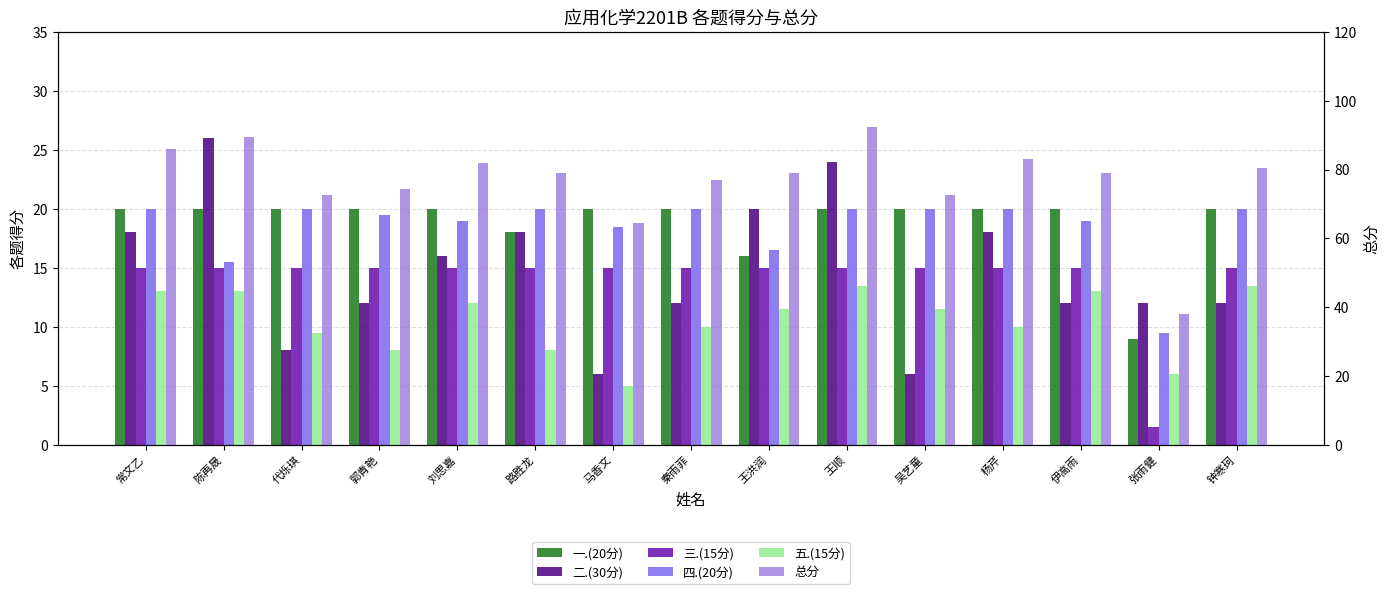

Reading left to right, transcribe all the data shown in this chart.

一.(20分): 常文乙=20.0	陈再晟=20.0	代烁琪=20.0	郭青艳=20.0	刘思嘉=20.0	路胜龙=18.0	马香文=20.0	秦雨菲=20.0	王洪润=16.0	王顺=20.0	吴艺童=20.0	杨芹=20.0	伊高雨=20.0	张雨健=9.0	钟寒珂=20.0
二.(30分): 常文乙=18.0	陈再晟=26.0	代烁琪=8.0	郭青艳=12.0	刘思嘉=16.0	路胜龙=18.0	马香文=6.0	秦雨菲=12.0	王洪润=20.0	王顺=24.0	吴艺童=6.0	杨芹=18.0	伊高雨=12.0	张雨健=12.0	钟寒珂=12.0
三.(15分): 常文乙=15.0	陈再晟=15.0	代烁琪=15.0	郭青艳=15.0	刘思嘉=15.0	路胜龙=15.0	马香文=15.0	秦雨菲=15.0	王洪润=15.0	王顺=15.0	吴艺童=15.0	杨芹=15.0	伊高雨=15.0	张雨健=1.5	钟寒珂=15.0
四.(20分): 常文乙=20.0	陈再晟=15.5	代烁琪=20.0	郭青艳=19.5	刘思嘉=19.0	路胜龙=20.0	马香文=18.5	秦雨菲=20.0	王洪润=16.5	王顺=20.0	吴艺童=20.0	杨芹=20.0	伊高雨=19.0	张雨健=9.5	钟寒珂=20.0
五.(15分): 常文乙=13.0	陈再晟=13.0	代烁琪=9.5	郭青艳=8.0	刘思嘉=12.0	路胜龙=8.0	马香文=5.0	秦雨菲=10.0	王洪润=11.5	王顺=13.5	吴艺童=11.5	杨芹=10.0	伊高雨=13.0	张雨健=6.0	钟寒珂=13.5
总分: 常文乙=86.0	陈再晟=89.5	代烁琪=72.5	郭青艳=74.5	刘思嘉=82.0	路胜龙=79.0	马香文=64.5	秦雨菲=77.0	王洪润=79.0	王顺=92.5	吴艺童=72.5	杨芹=83.0	伊高雨=79.0	张雨健=38.0	钟寒珂=80.5